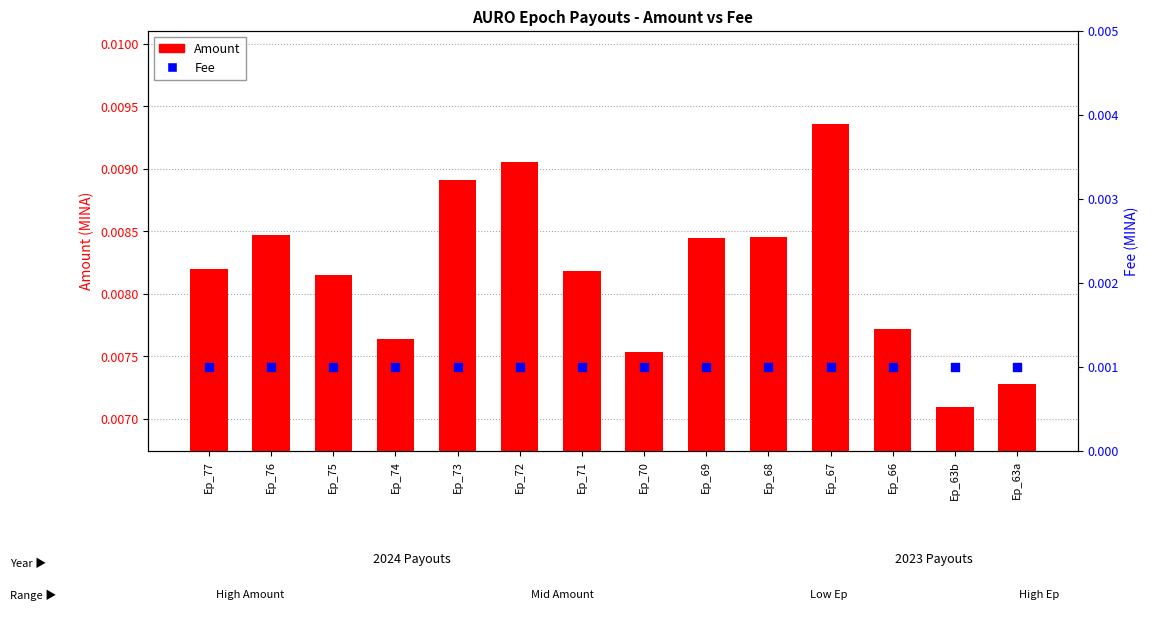

At which category is the sum across all series the highest?

Ep_67